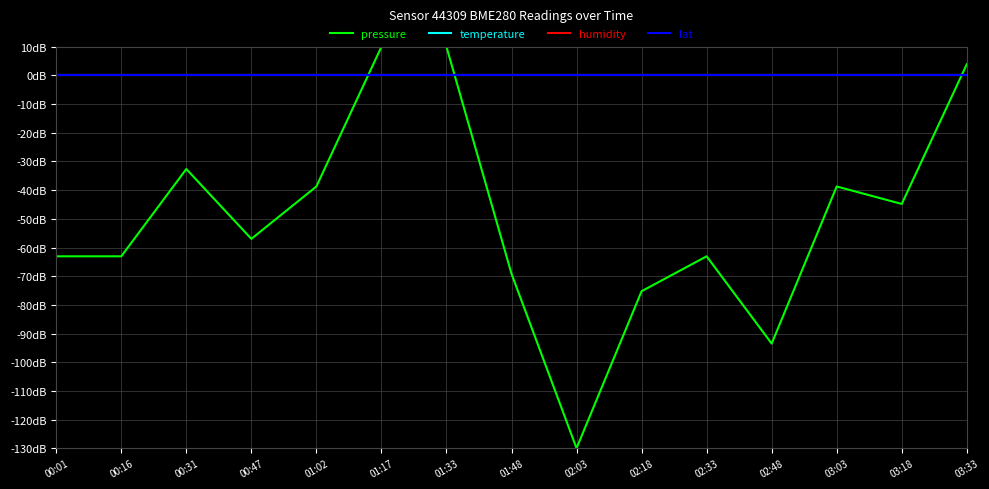

True or false: temperature has more than 2 points higher than both neighbors.

False